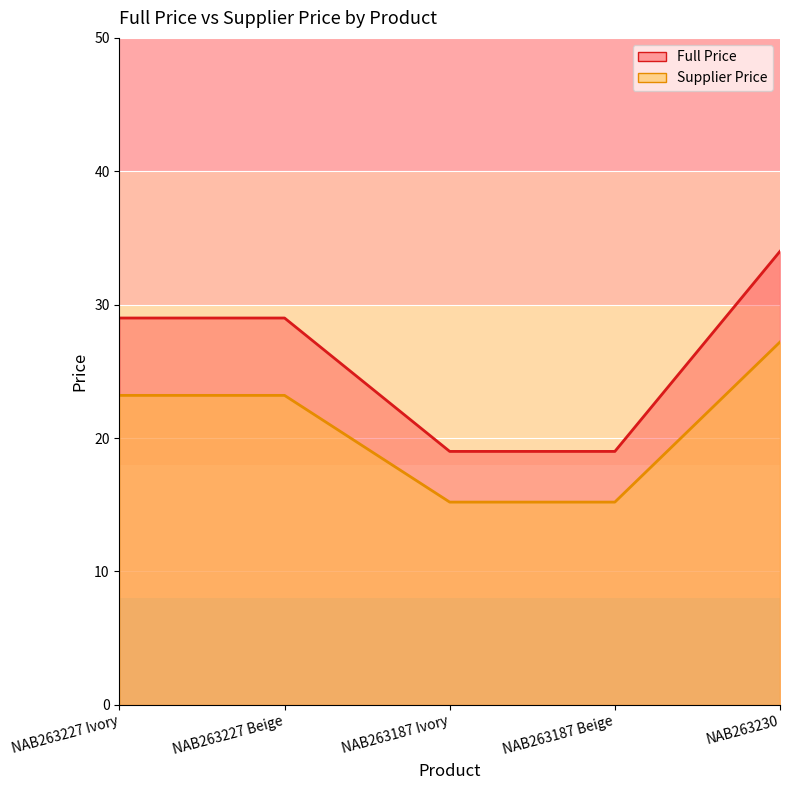

True or false: Supplier Price and Full Price intersect in this chart.

False